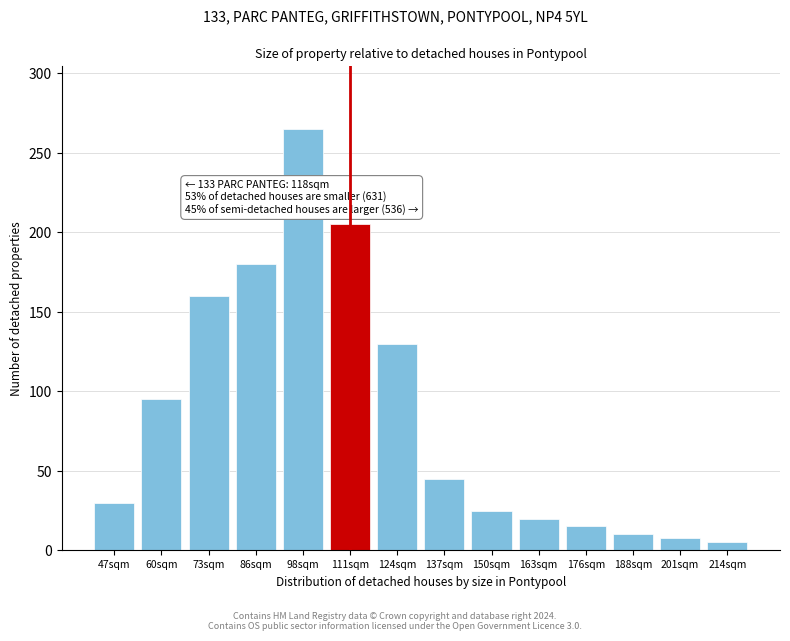

Reading left to right, list all the values displayed in this chart.

47sqm=30	60sqm=95	73sqm=160	86sqm=180	98sqm=265	111sqm=205	124sqm=130	137sqm=45	150sqm=25	163sqm=20	176sqm=15	188sqm=10	201sqm=8	214sqm=5